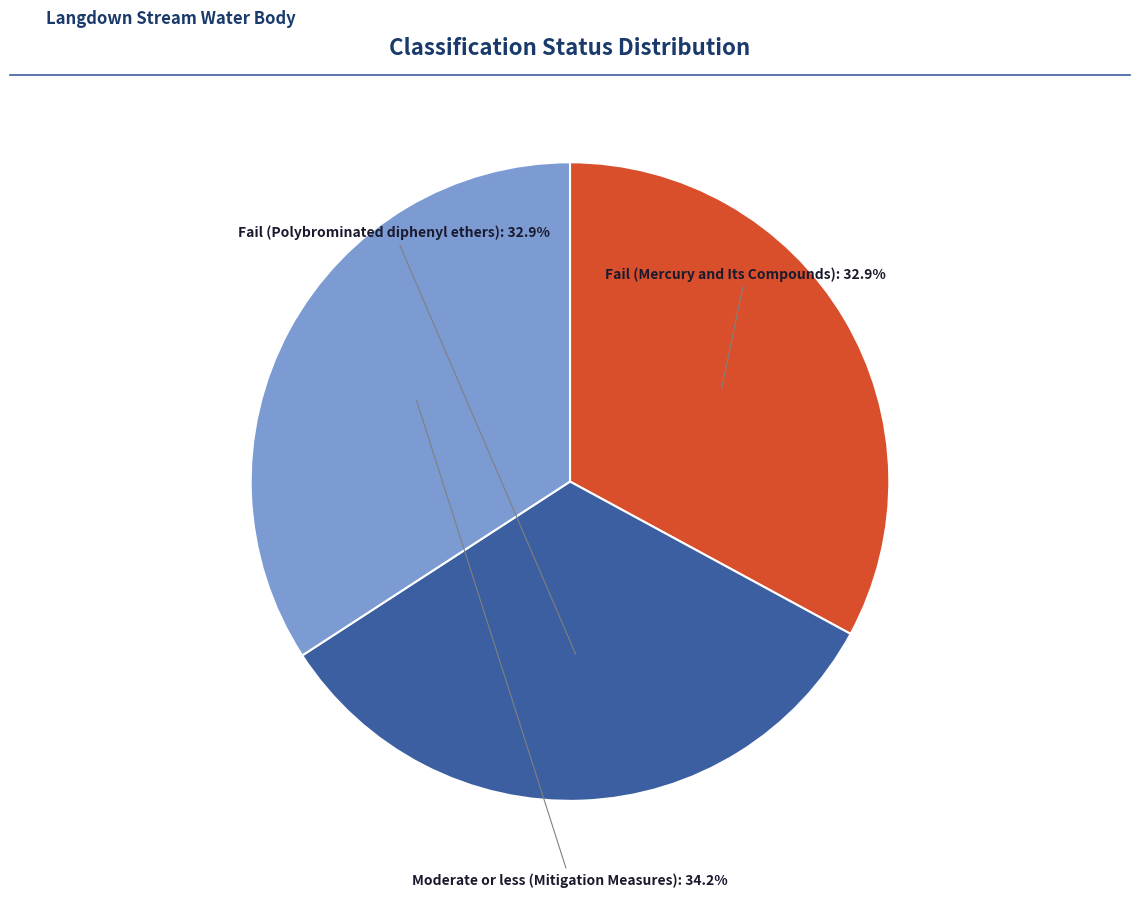

Is there a majority slice in this chart?

No